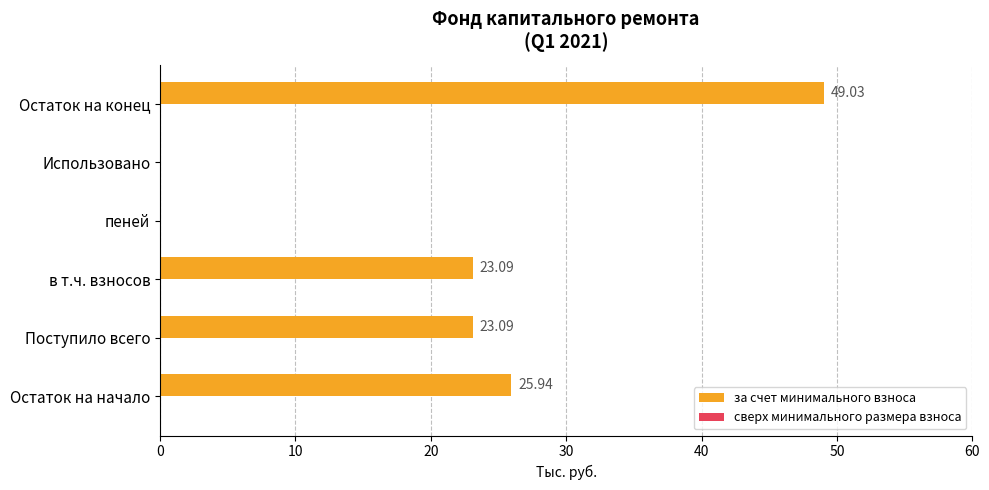

Which category has the highest value across all series?

Остаток на конец